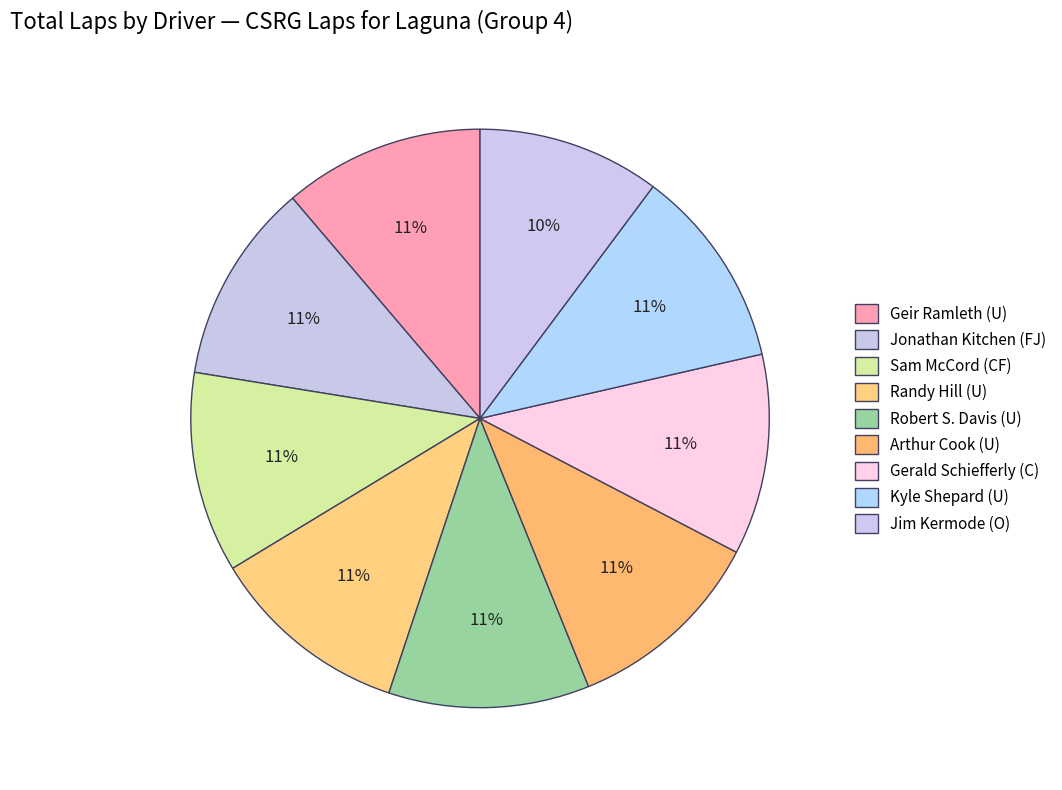

Count the number of slices in the pie.

9